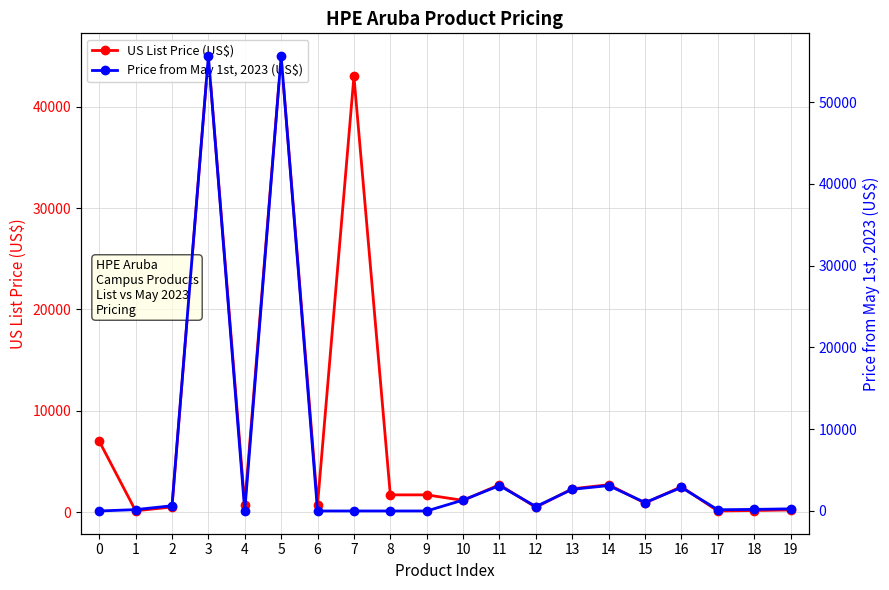

How many times do Price from May 1st, 2023 (US$) and US List Price (US$) cross each other?

5